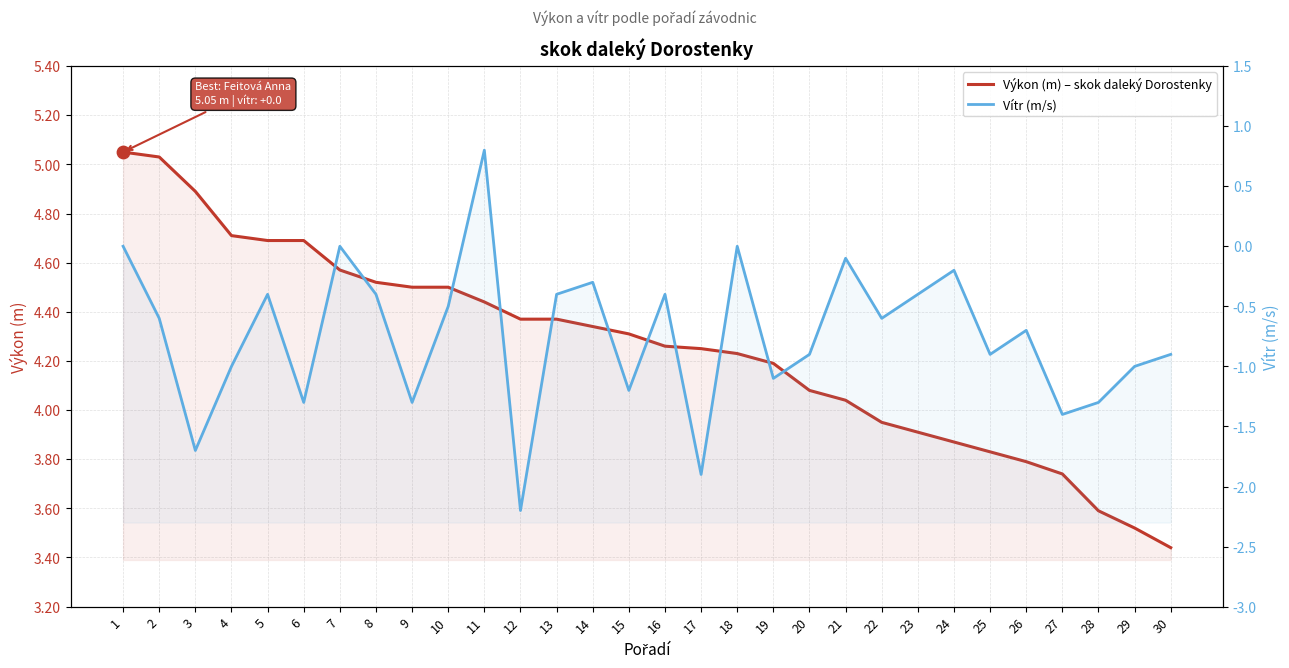

At which category is the sum across all series the highest?

11